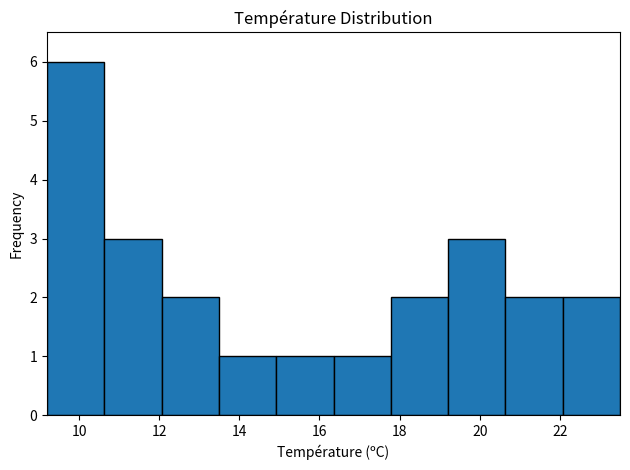

Reading left to right, list every bar in this chart as the range it spans on the x-axis followed by its height. Neither the bar edges nor the heights are printed on the chart, so give them approximately, as read against the axes.

9.2 to 10.6: 6
10.6 to 12.0: 3
12.0 to 13.4: 2
13.4 to 15.0: 1
15.0 to 16.4: 1
16.4 to 17.8: 1
17.8 to 19.2: 2
19.2 to 20.6: 3
20.6 to 22.0: 2
22.0 to 23.6: 2